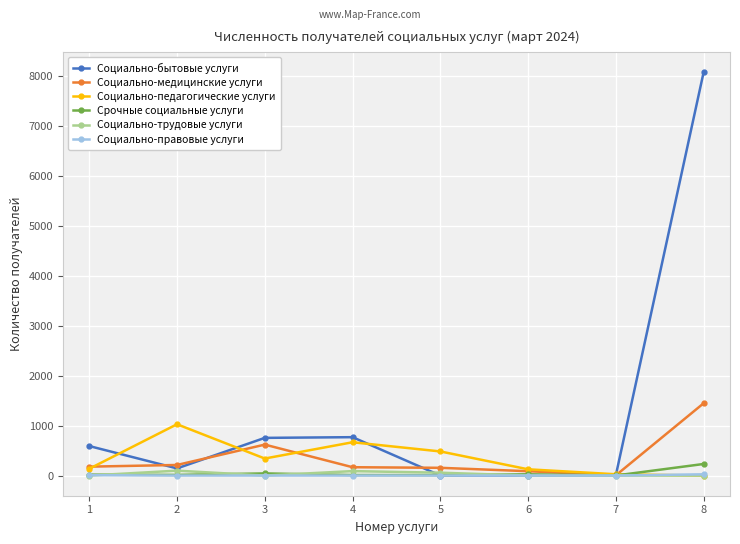

The value of Социально-бытовые услуги at 4 is 769. True or false?

True